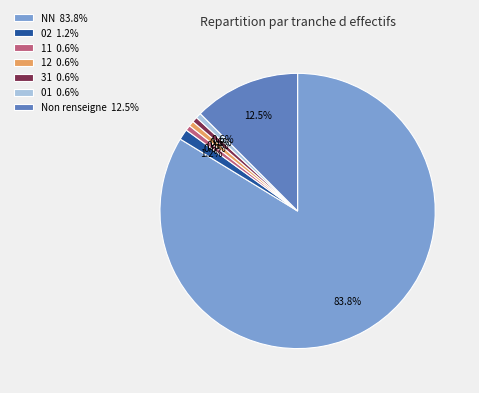

Which category accounts for the majority?

NN 83.8%